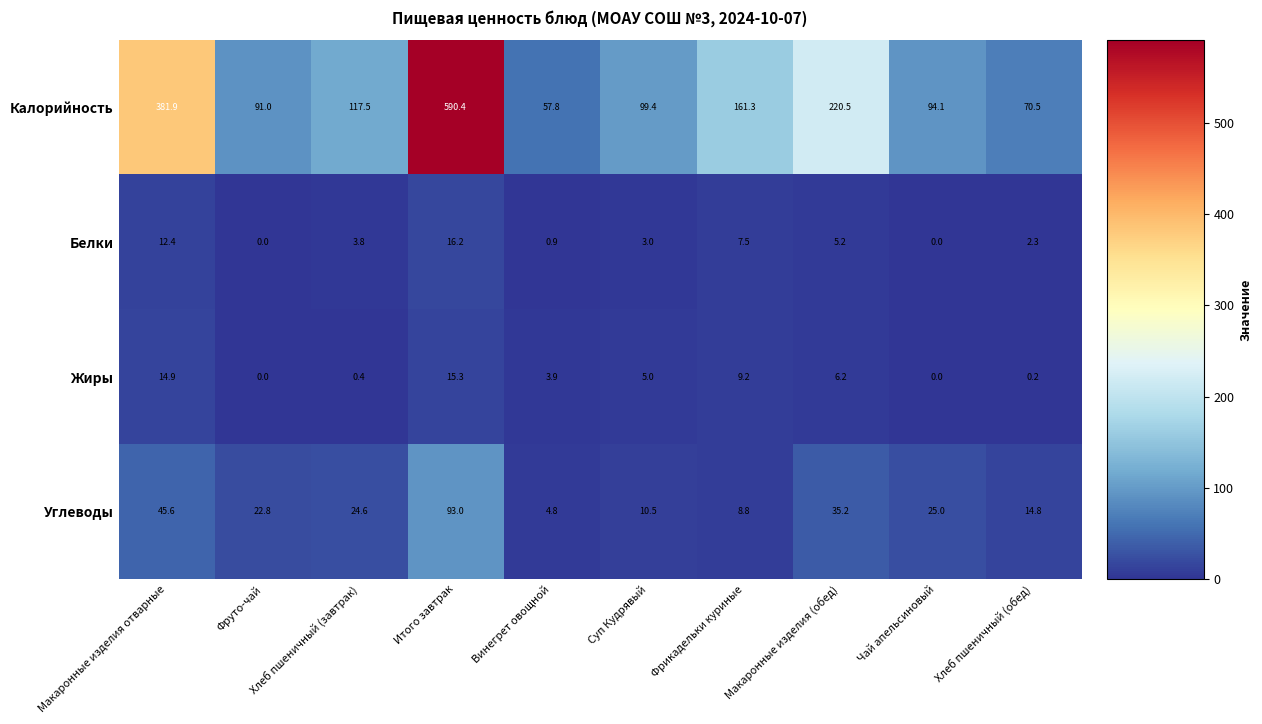

Where is Белки nearest to the value 8?

Фрикадельки куриные